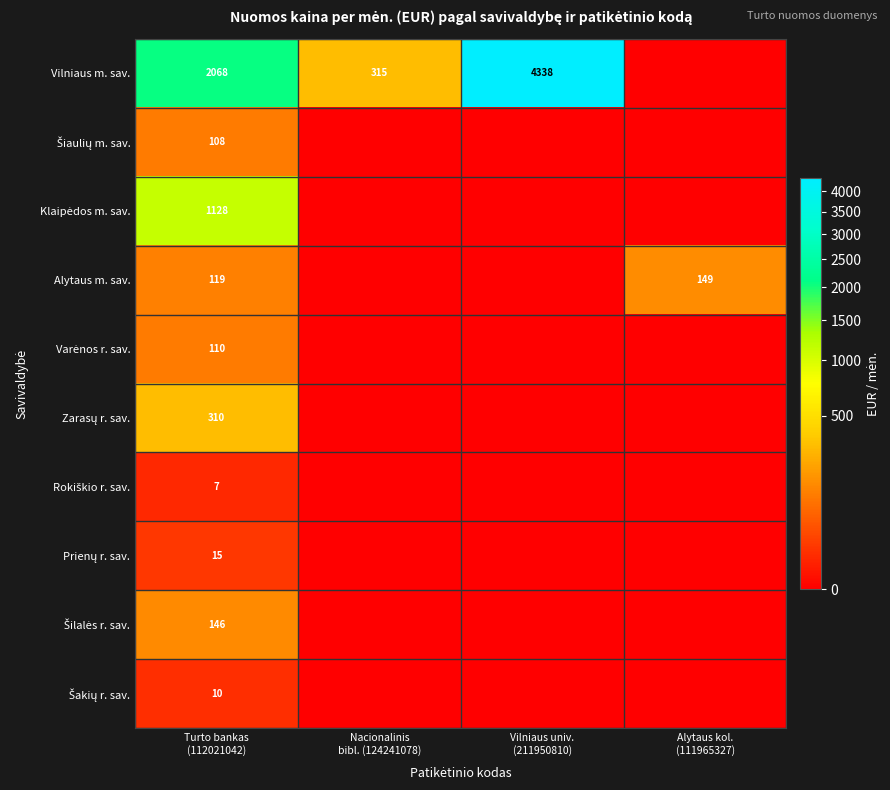

How many series are shown in this chart?

10